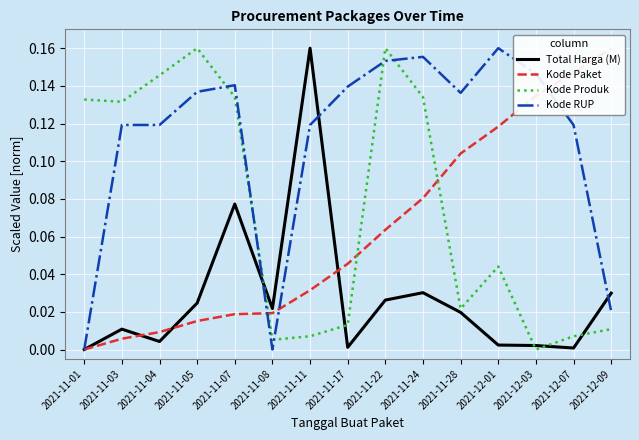

At how many categories does at least one series exceed 0?

15